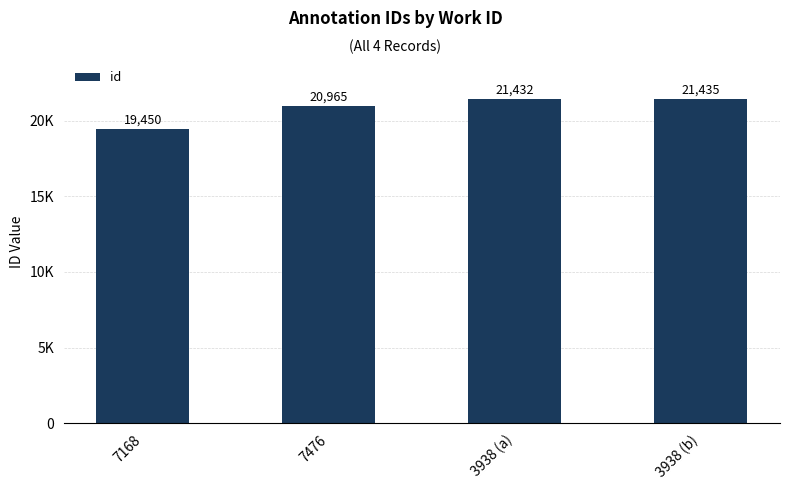

Reading right to left, transcribe all the data shown in this chart.

21435	21432	20965	19450